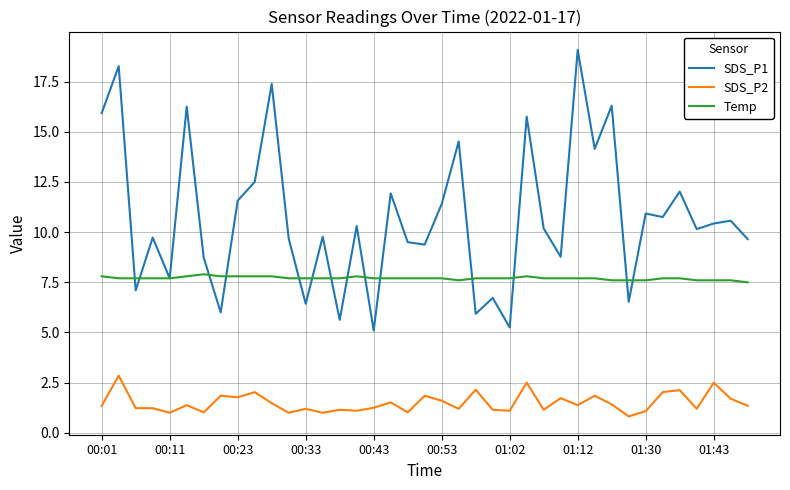

List the series in order of their peak value, highest first.

SDS_P1, Temp, SDS_P2